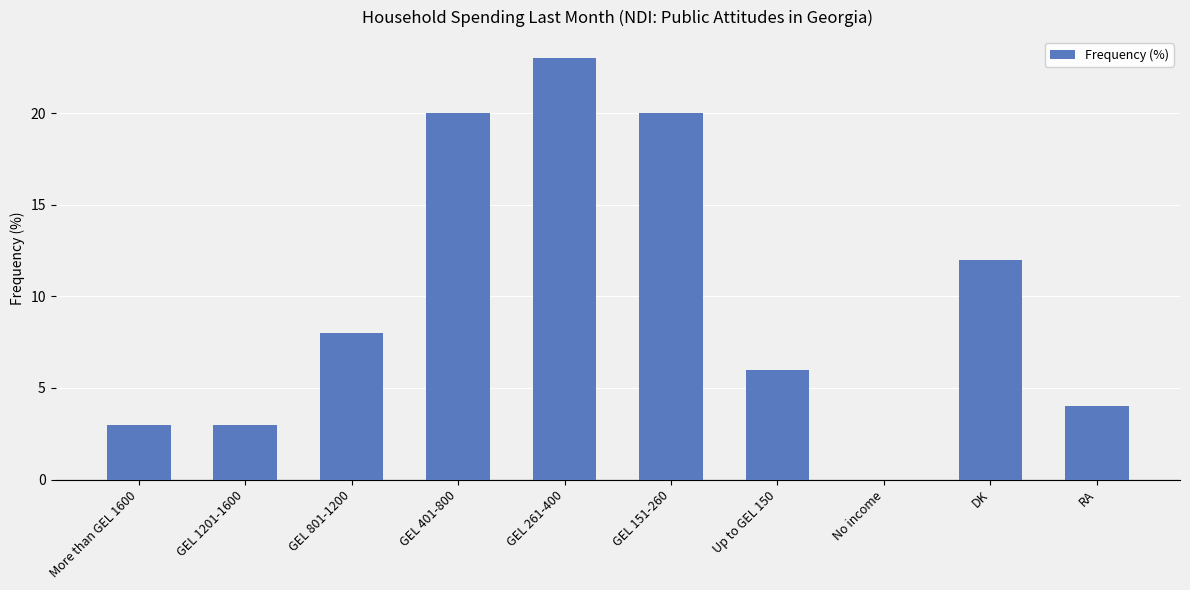

What is the sum of the values at No income and GEL 401-800?

20